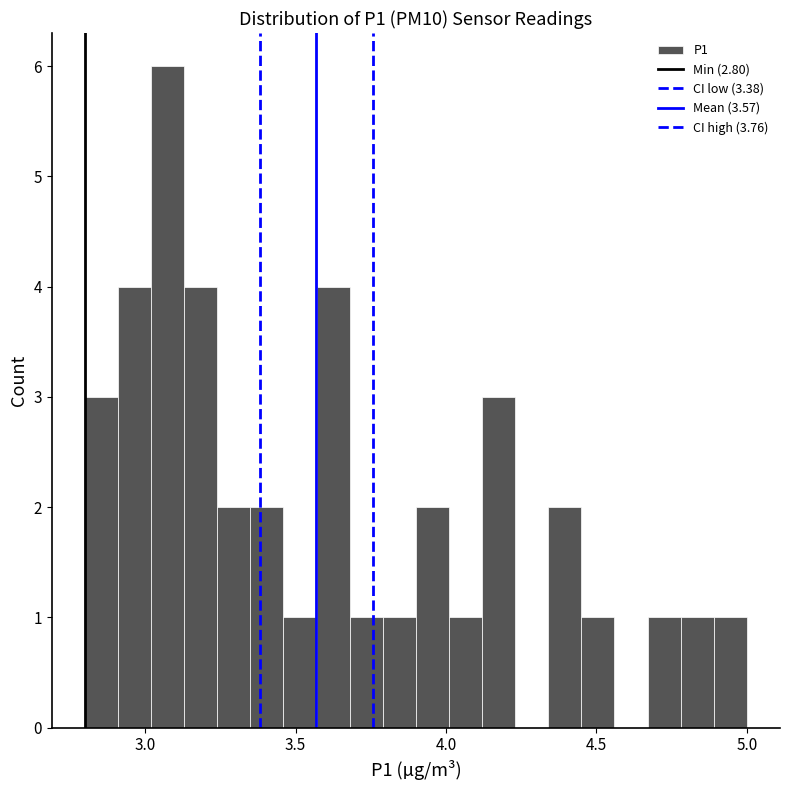

Read against the x-axis, roughly where is the centre of the tallest bar?

3.10